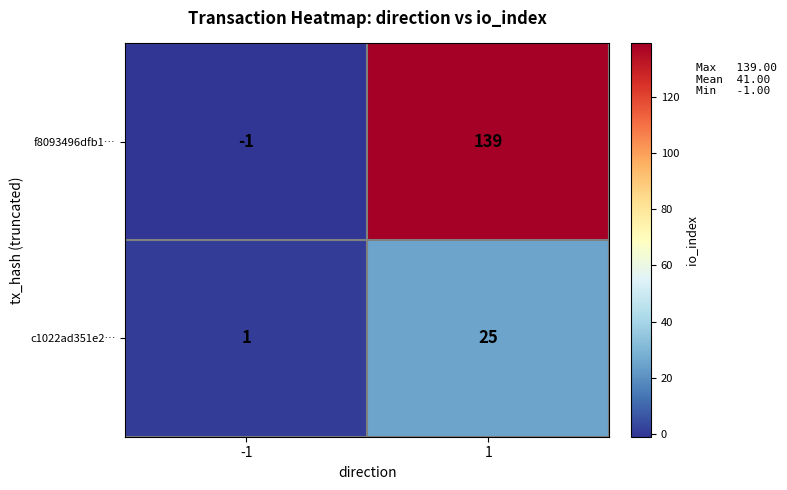

What is the difference between the highest and lowest values at 1?

114